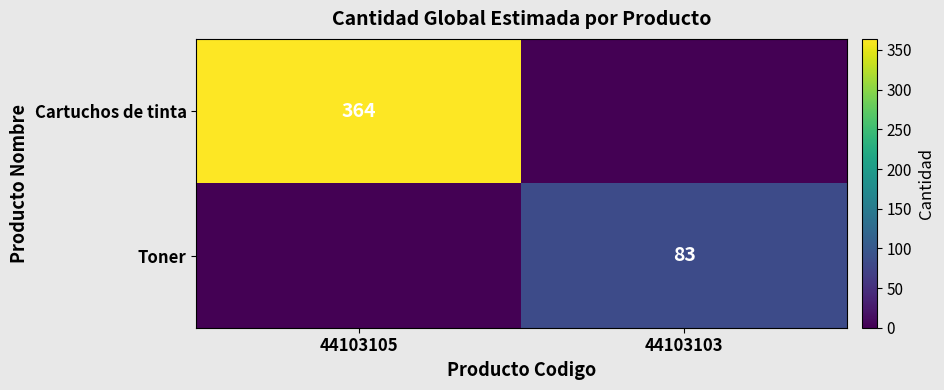

True or false: Toner has a value of 83 at 44103103.

True